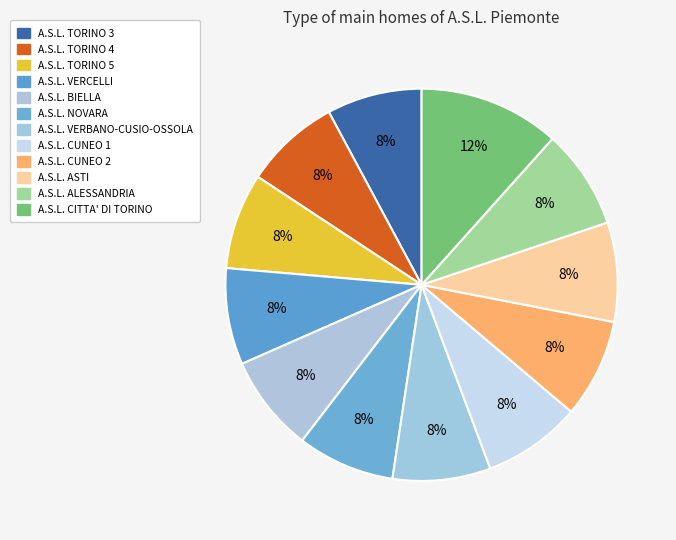

To the nearest percent, what is the average slice percentage?

8%